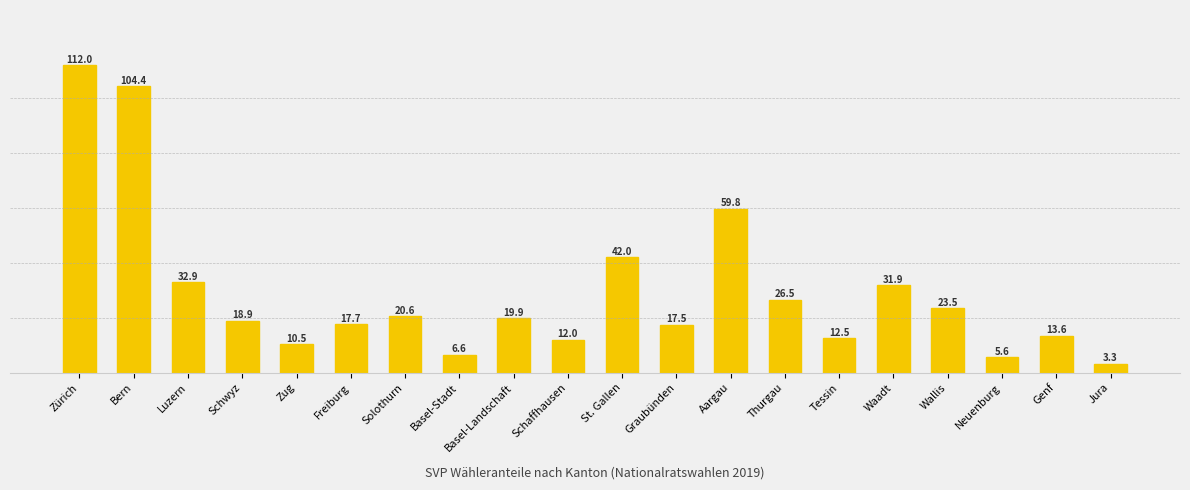

Are the bars horizontal?

No